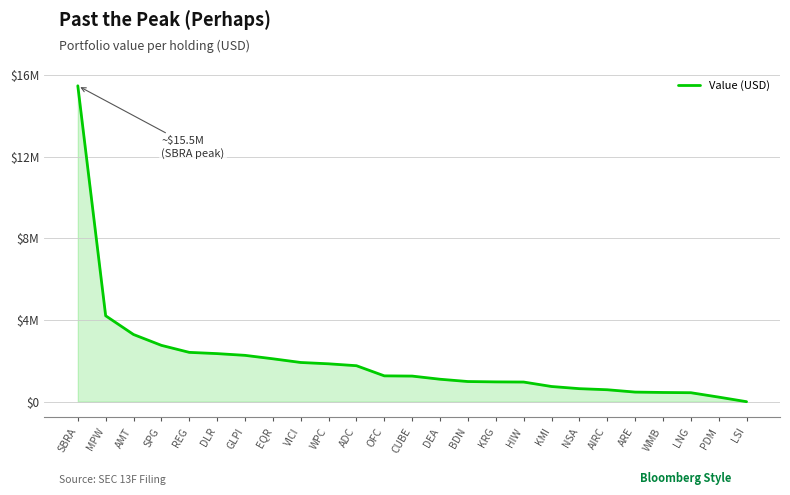

What is the label of the 16th point from the left?

KRG